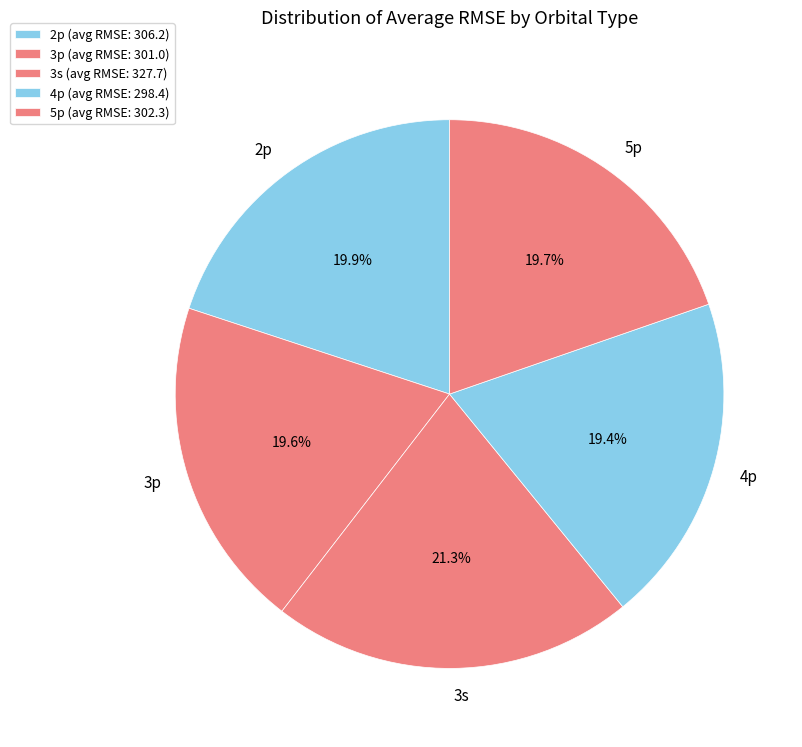

What is the total percentage of 3p and 3s?

40.9%